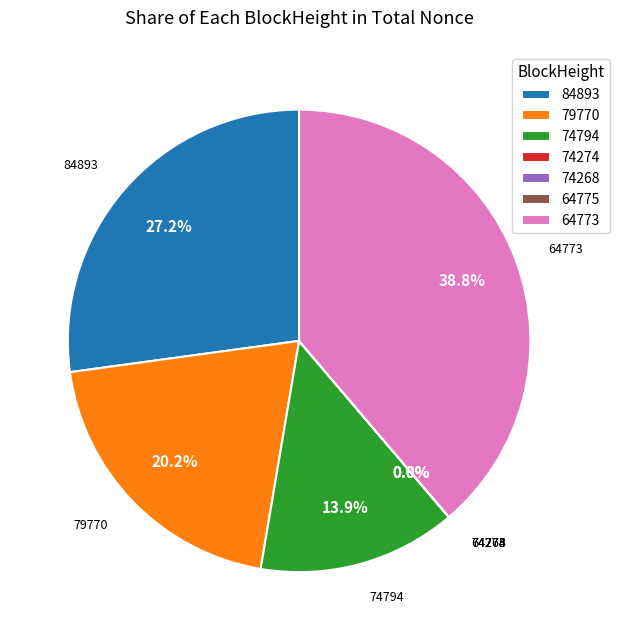

Which has a higher value, 79770 or 64773?

64773